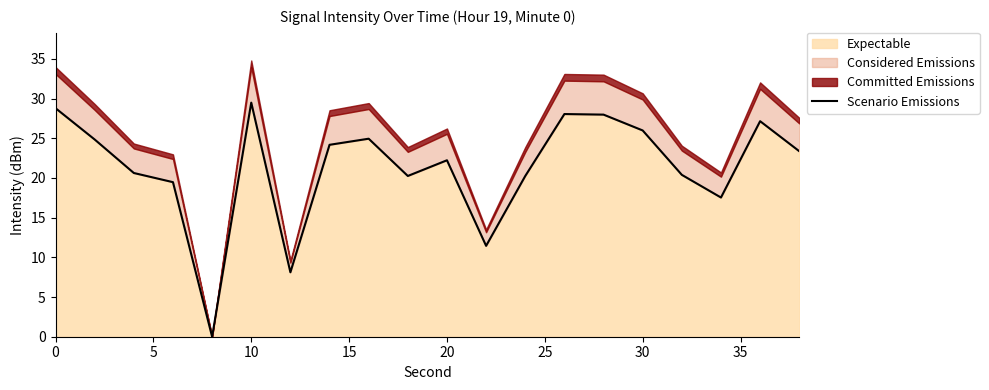

Is it true that Expectable equals 26.0 at 30?

True